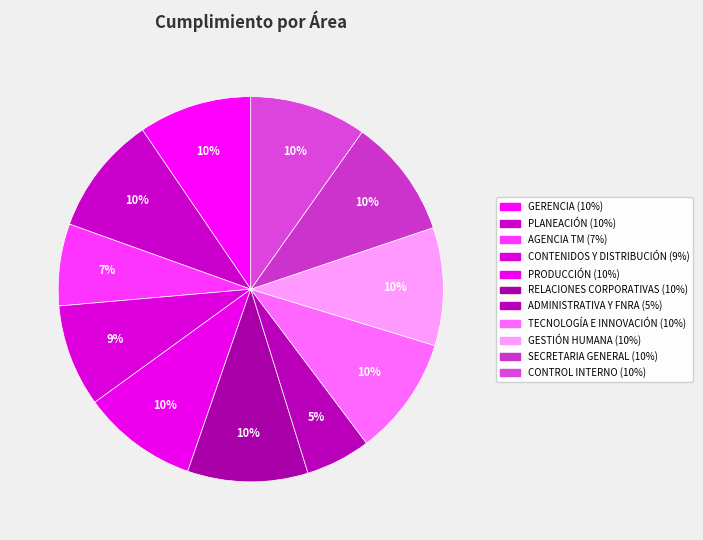

Combined, do SECRETARIA GENERAL and CONTENIDOS Y DISTRIBUCIÓN account for over 50%?

No